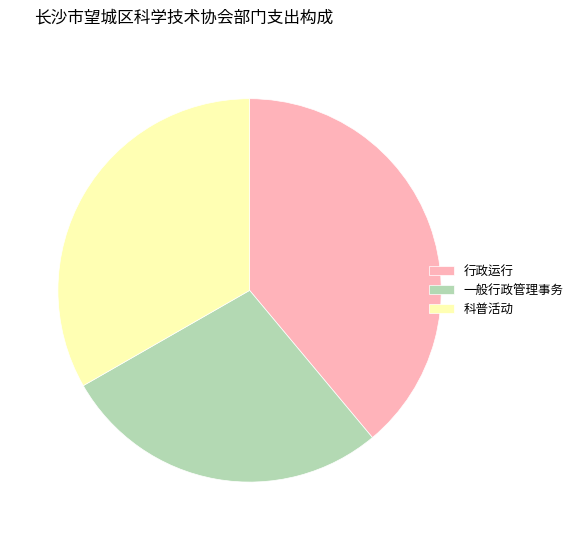

The 一般行政管理事务 slice represents 20% of the pie. True or false?

False